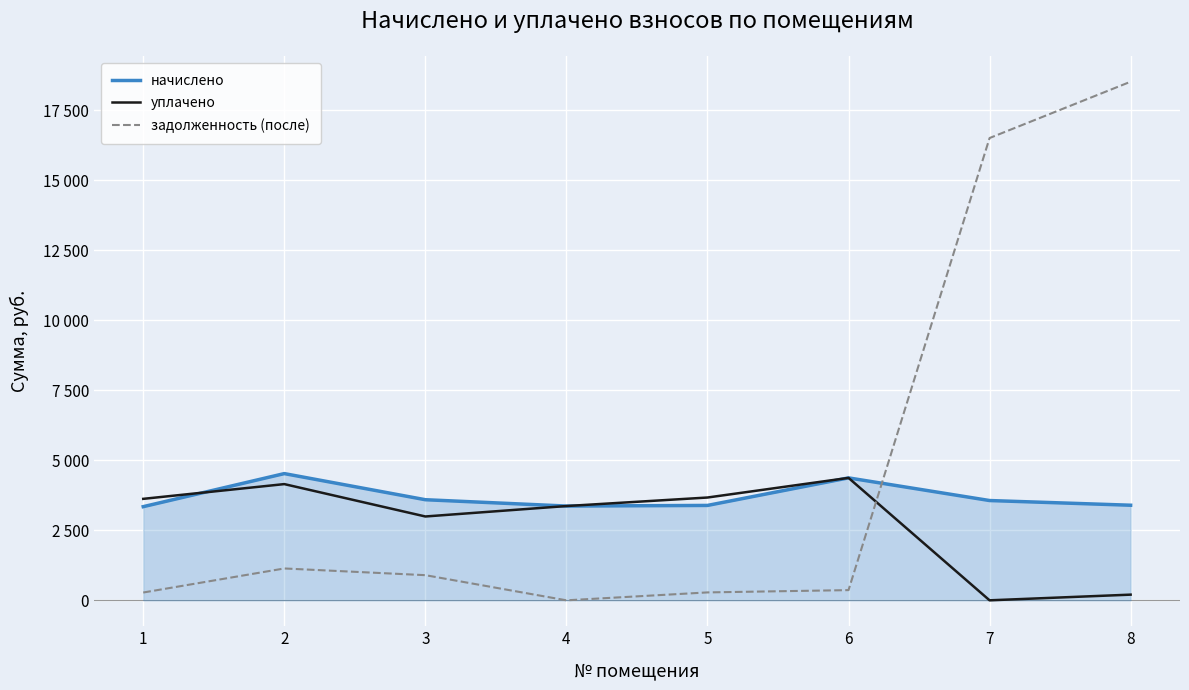

What is the approximate value of начислено at 1?

3343.3